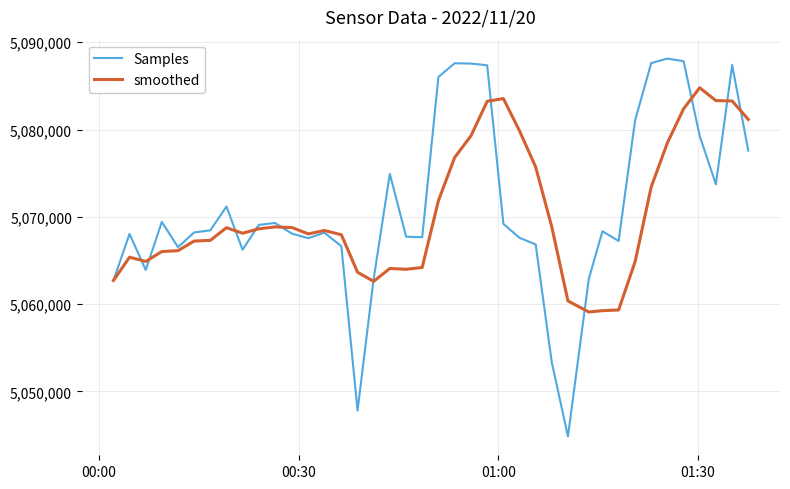

In smoothed, how many points are lower than both neighbors (excluding endpoints)?

6